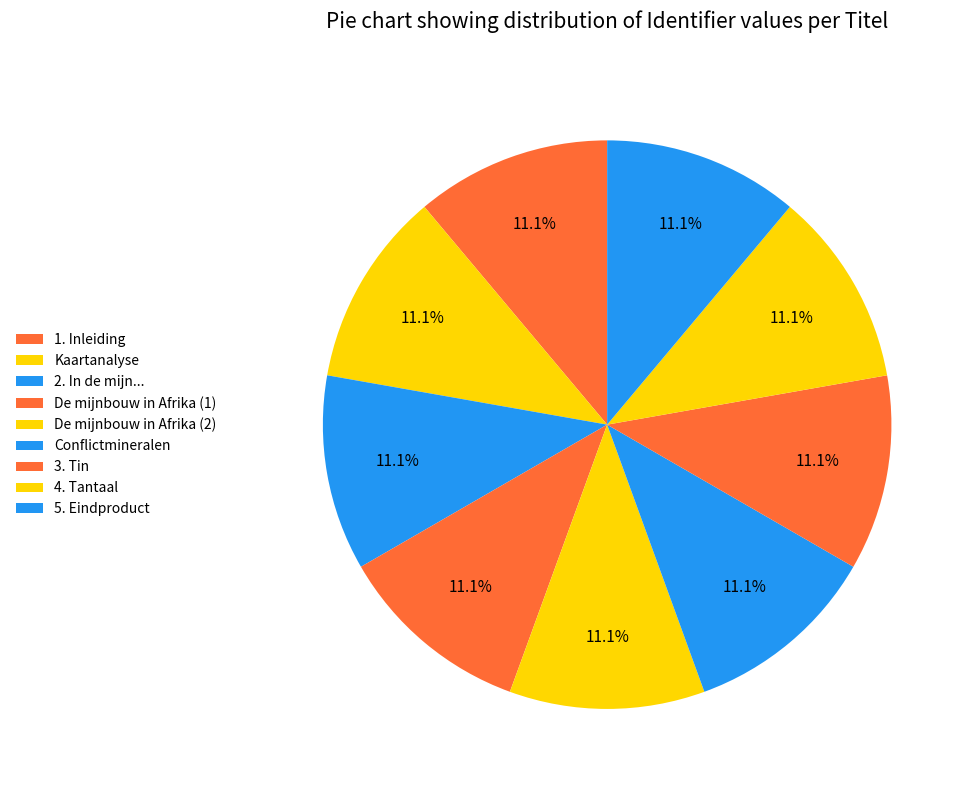

Is it true that 3. Tin is 11% of the pie?

True